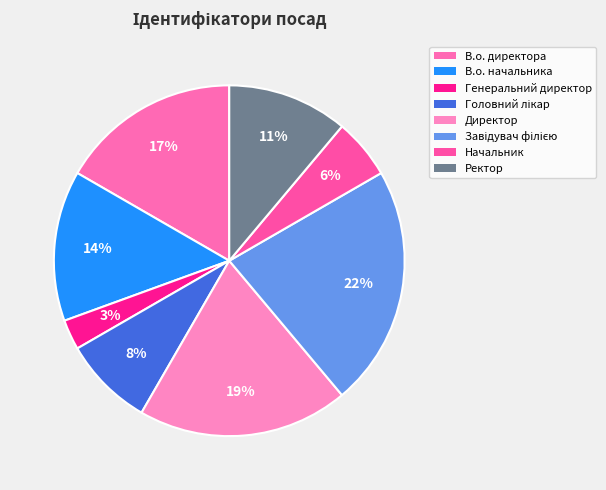

How many segments does this pie chart have?

8